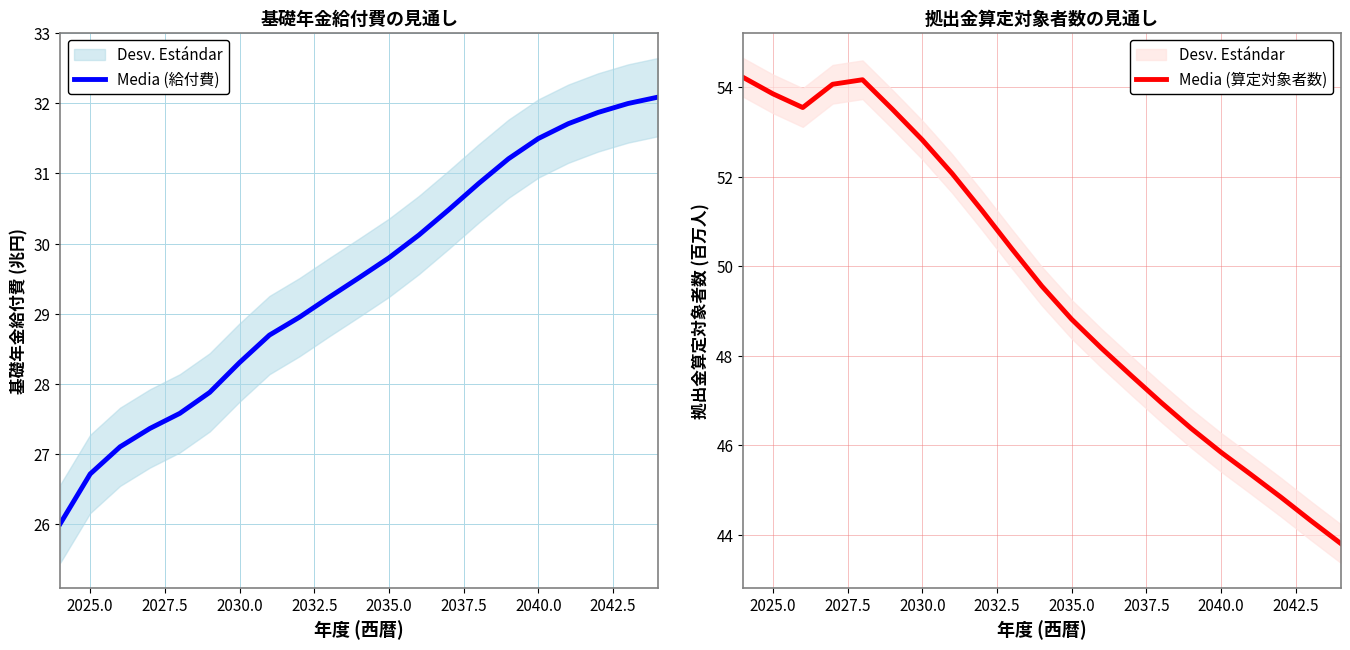

What is the lowest value of the Media (給付費) series?

26.0